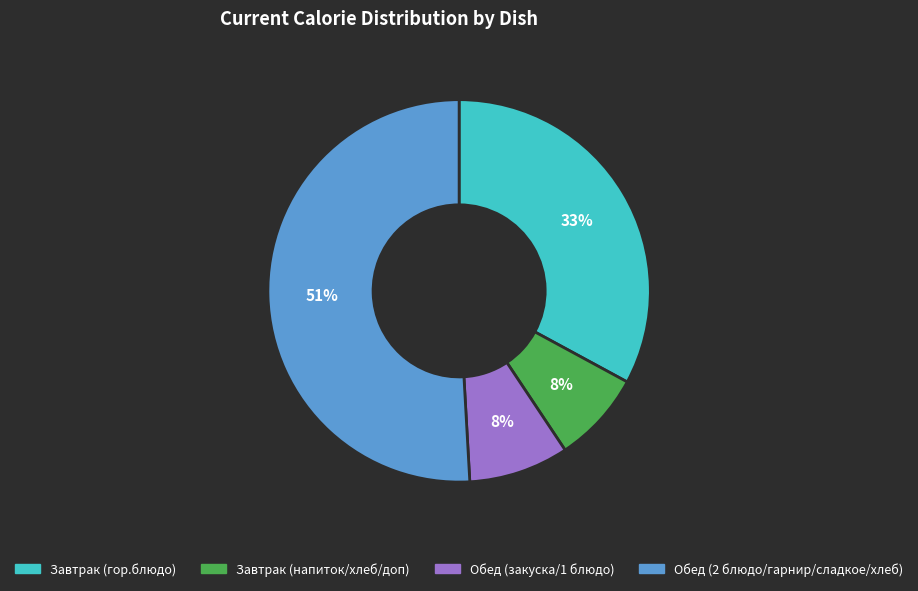

What is the majority slice?

Обед (2 блюдо/гарнир/сладкое/хлеб)